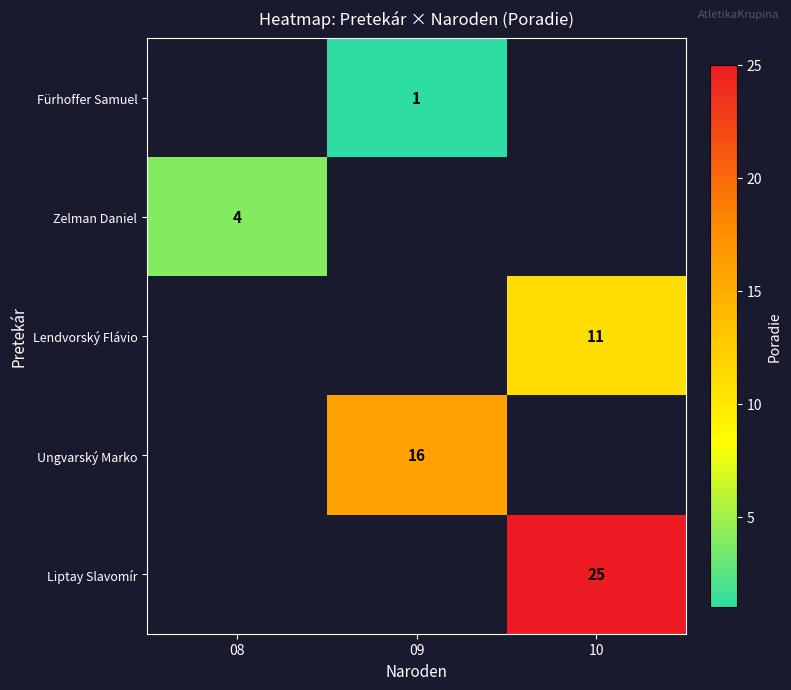

The value of Liptay Slavomír at 10 is 25. True or false?

True